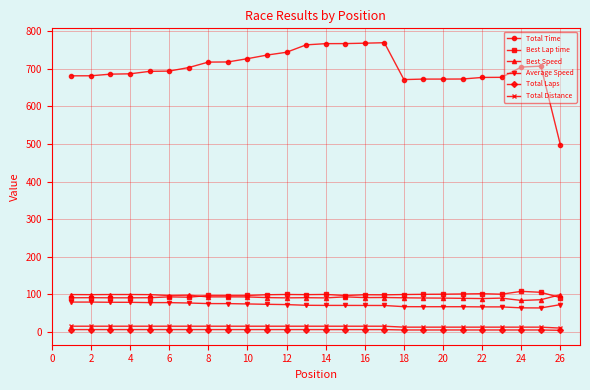

True or false: Best Speed and Total Time cross at least once.

False